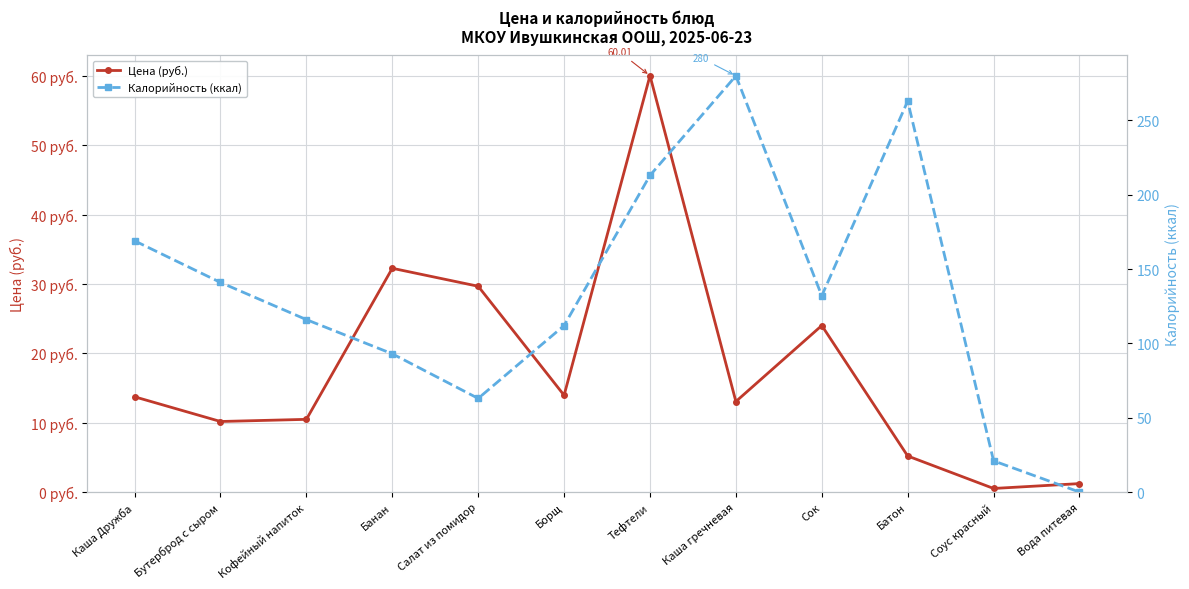

What is the label of the 8th point from the right?

Салат из помидор